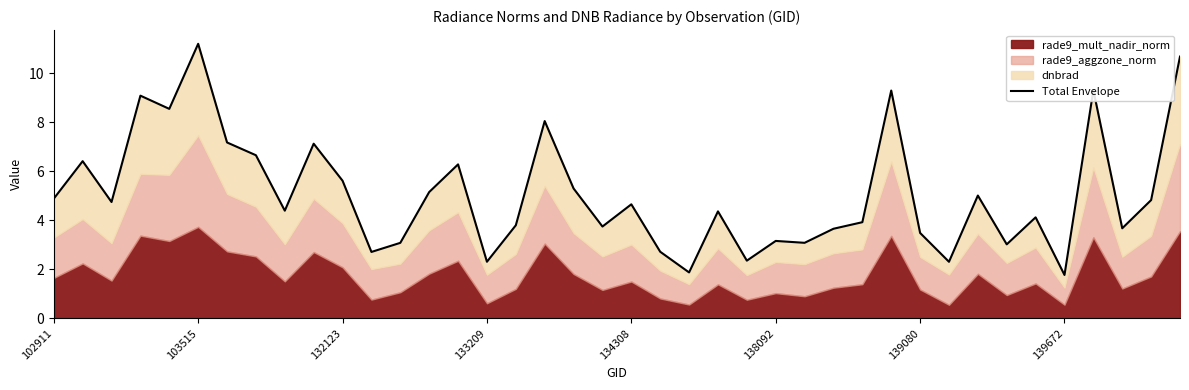

What is the difference between the second highest and minimum values?

8.9